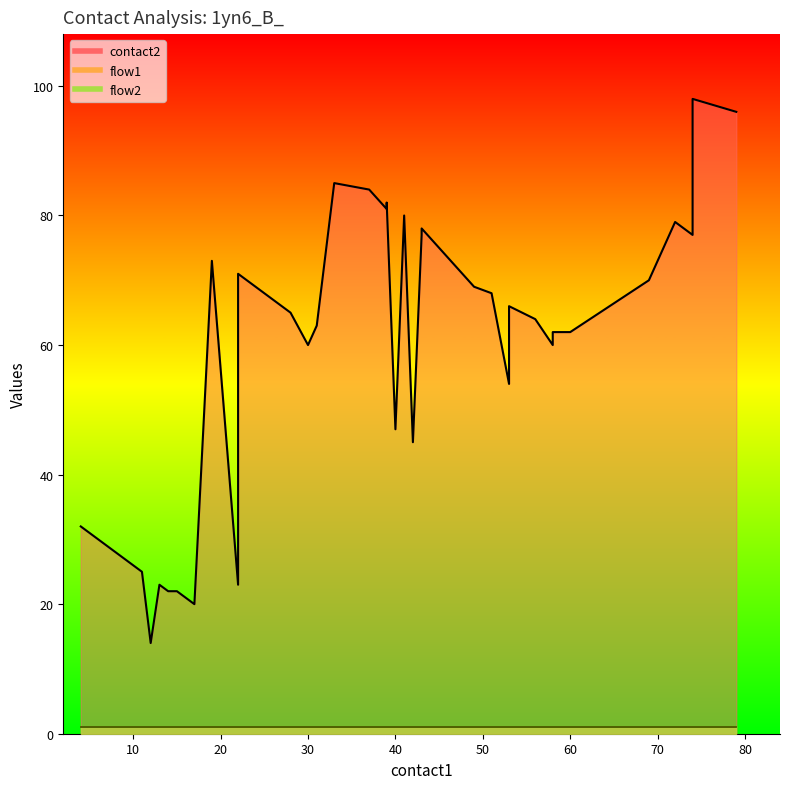

What is the sum of the flow2 values at 20 and 3?

2